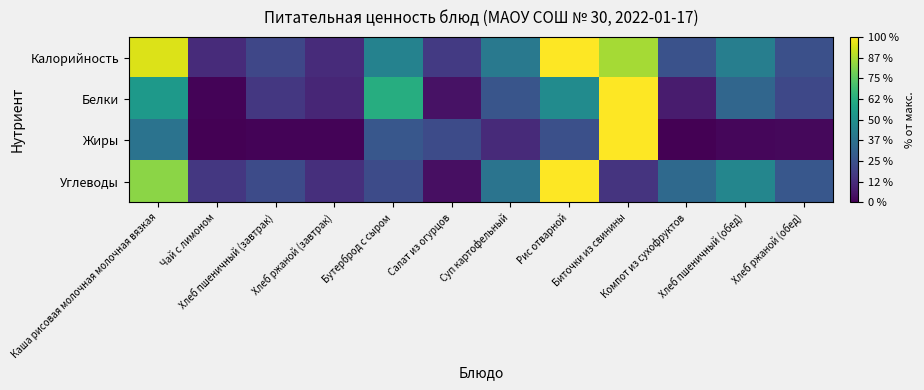

Which label corresponds to the smallest value in the chart?

Чай с лимоном